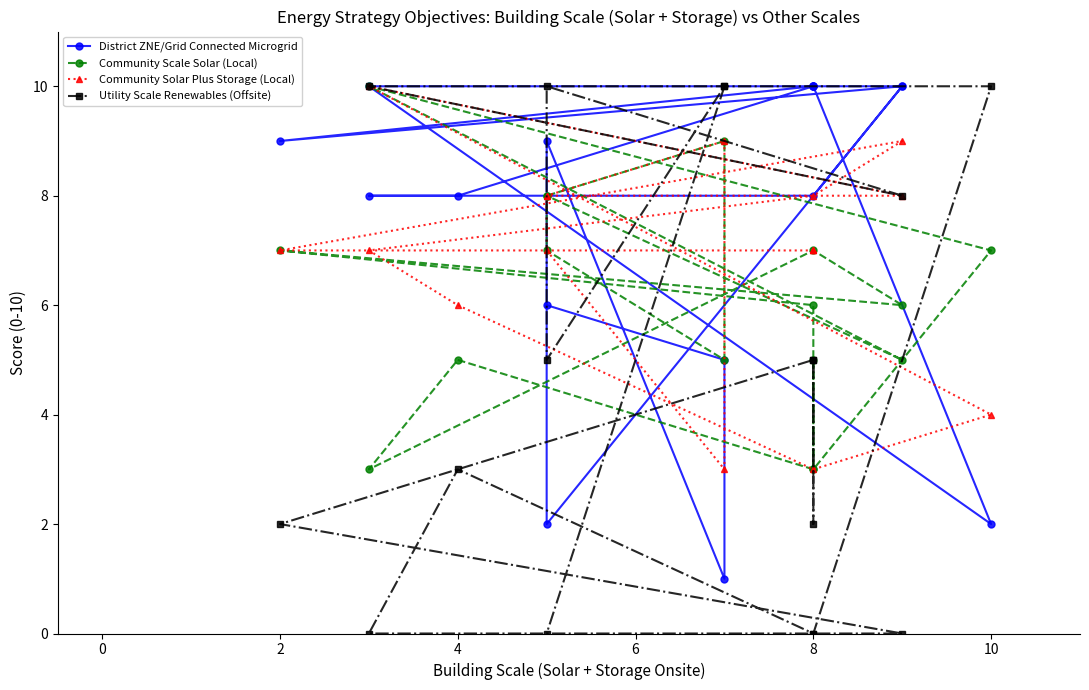

How many times do Utility Scale Renewables (Offsite) and District ZNE/Grid Connected Microgrid cross each other?

5